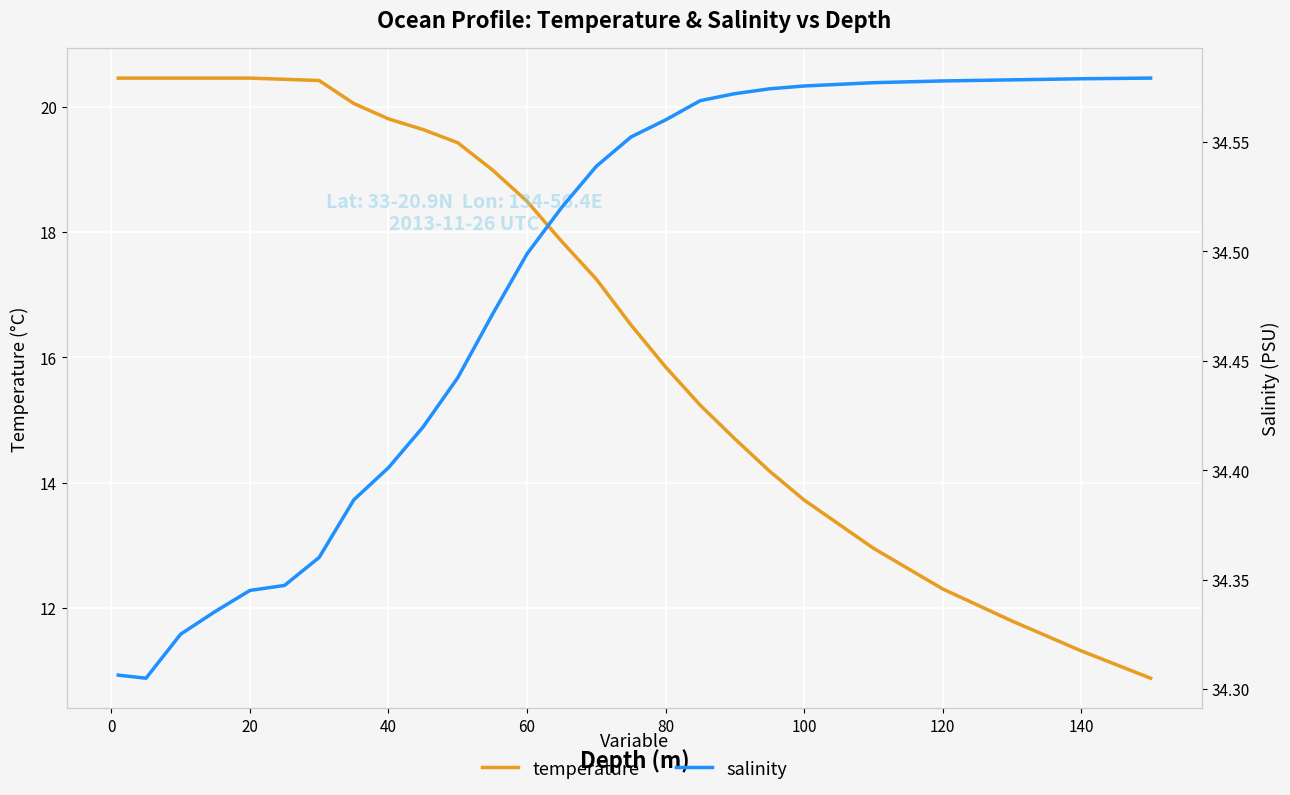

True or false: salinity and temperature intersect in this chart.

False